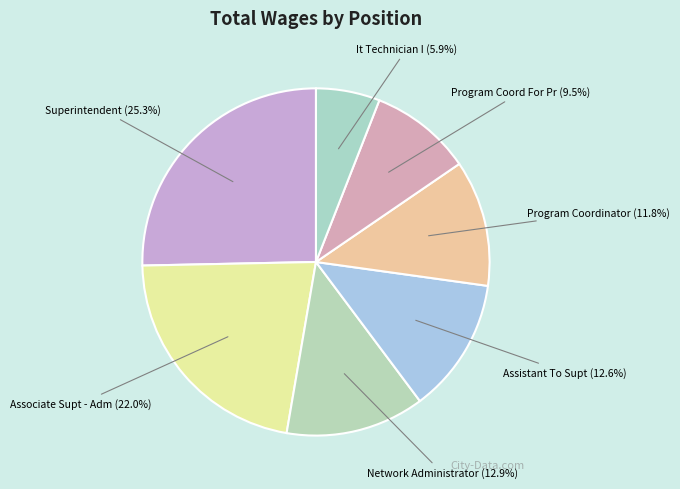

Between Program Coord For Pr and Assistant To Supt, which is larger?

Assistant To Supt